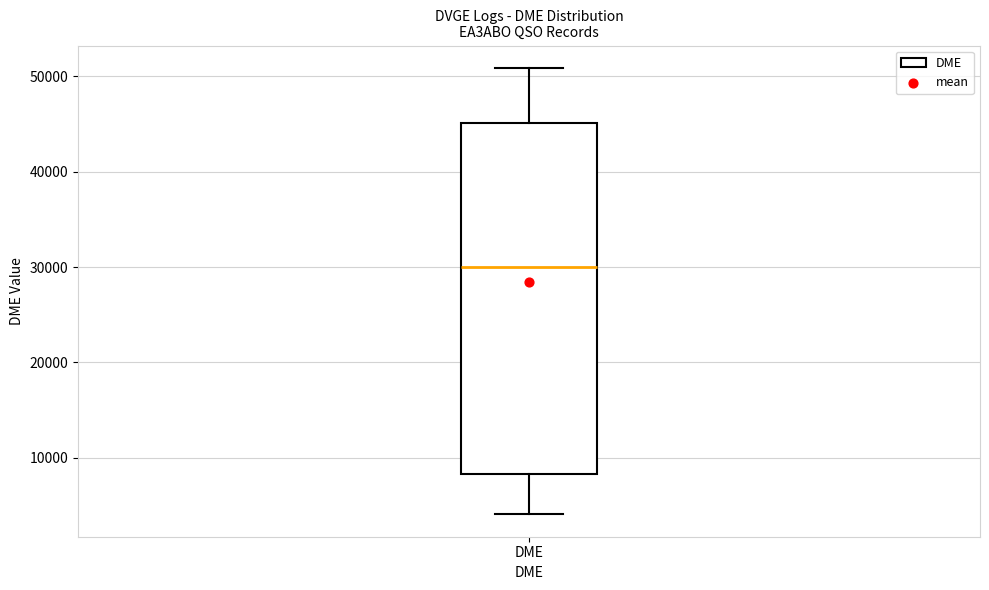

Read this box plot against the y-axis: the position of the median line, the range covered by the box, and the ends of both whiskers. The values are not printed on the chart, so give them approximately, as read against the axis.

median 30000, box 8000 to 45000, whiskers 4000 to 51000